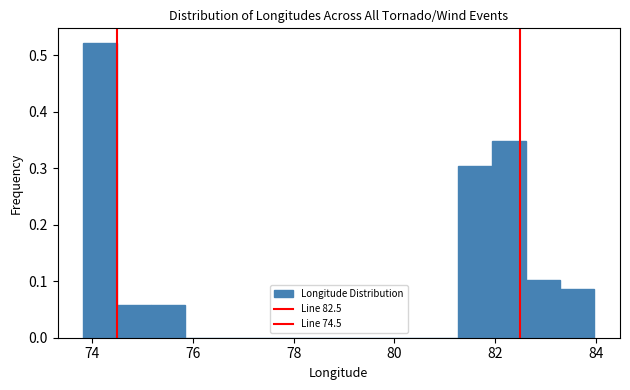

Read against the x-axis, roughly where is the centre of the tallest bar?

74.2